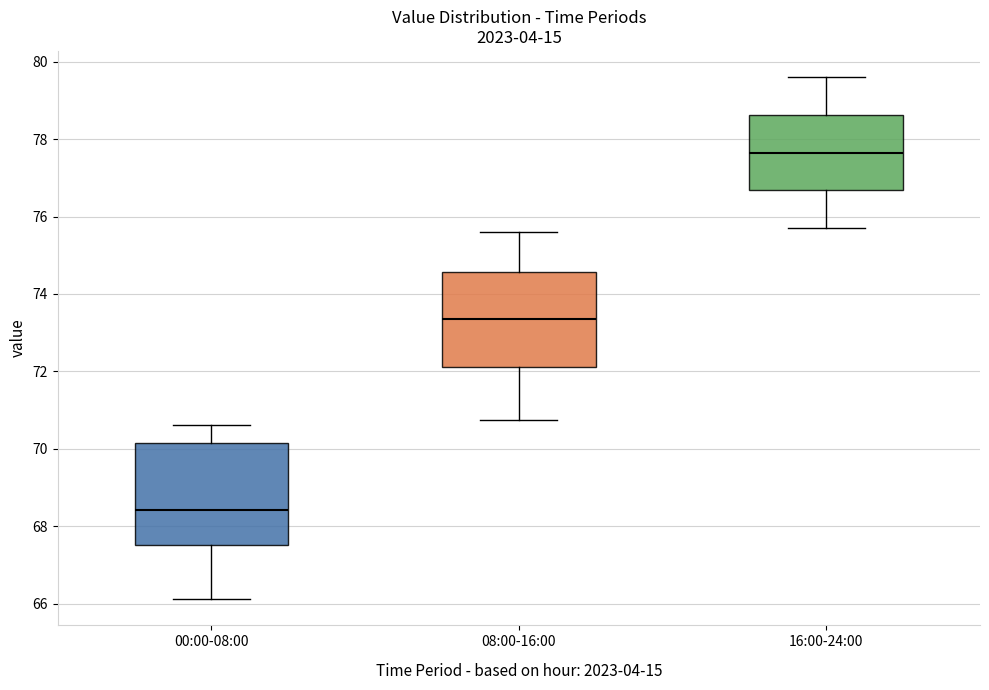

Where does the lower whisker of the box for 00:00-08:00 end on the y-axis? The values are not printed on the chart, so give them approximately, as read against the axis.

66.2